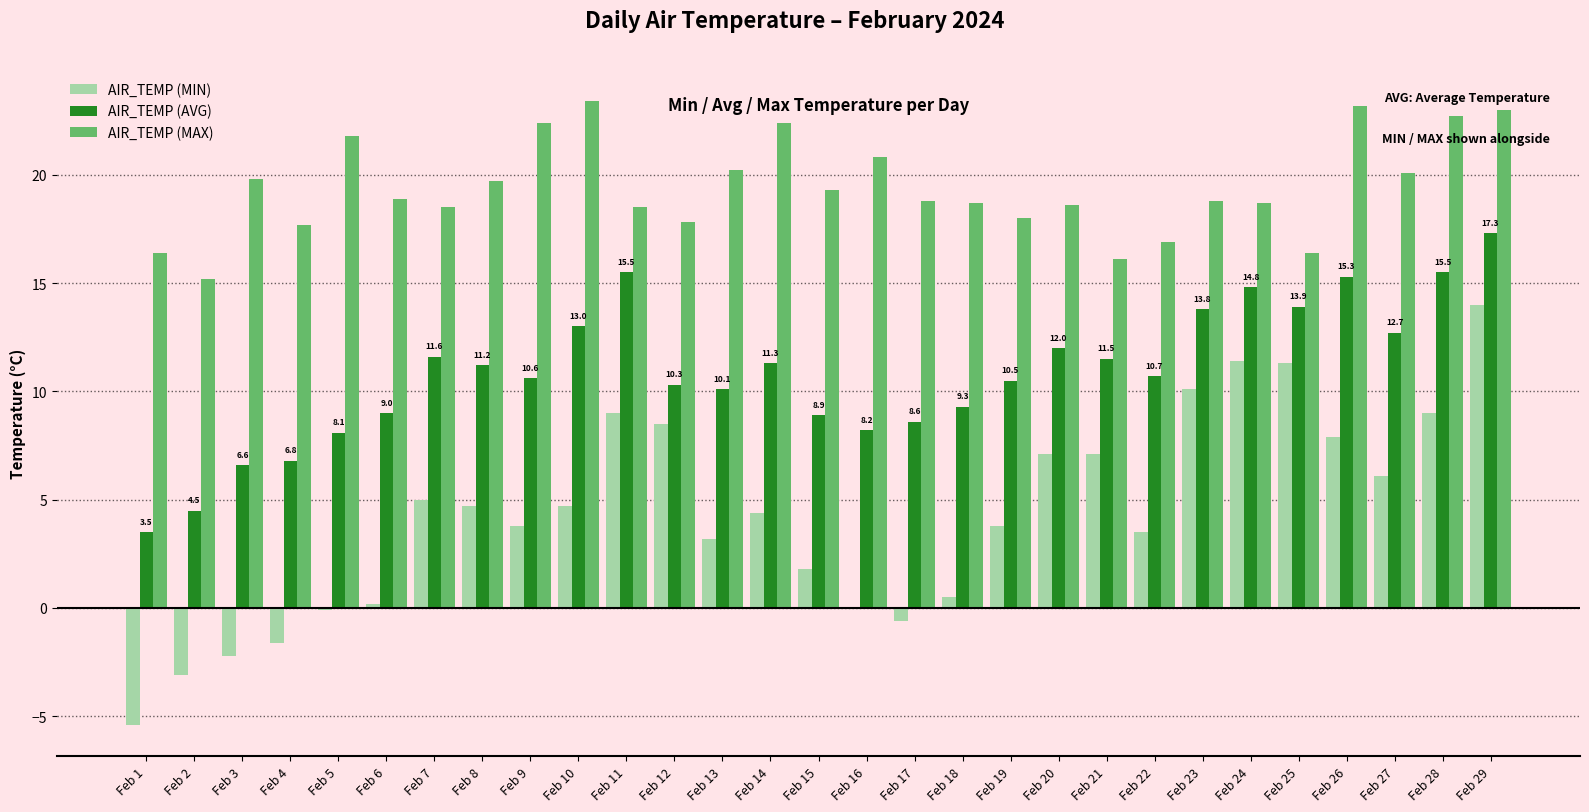

How many series are shown in this chart?

3